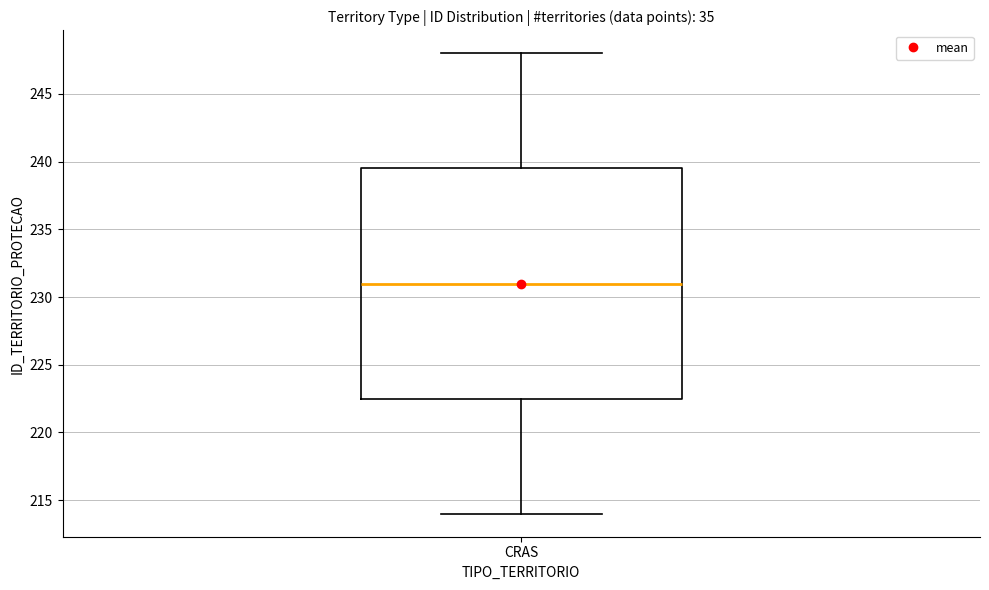

Where is the upper edge of the box for CRAS on the y-axis? The values are not printed on the chart, so give them approximately, as read against the axis.

239.5